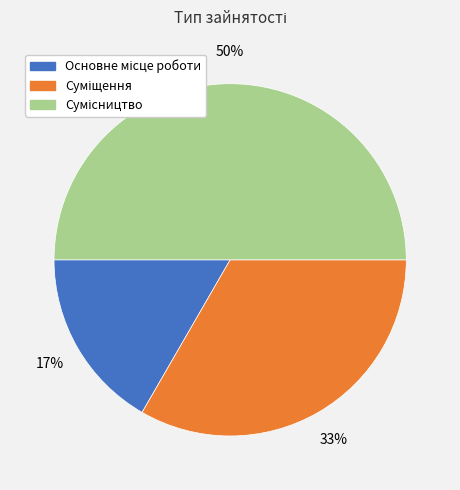

To the nearest percent, what is the average slice percentage?

33%